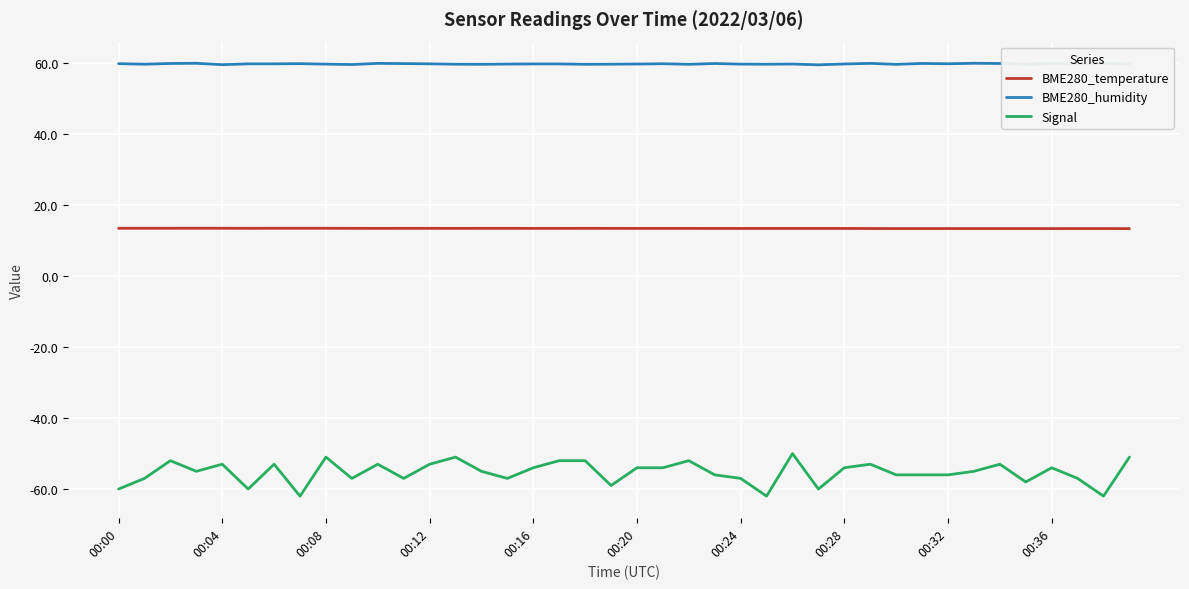

Does the chart have visible grid lines?

Yes